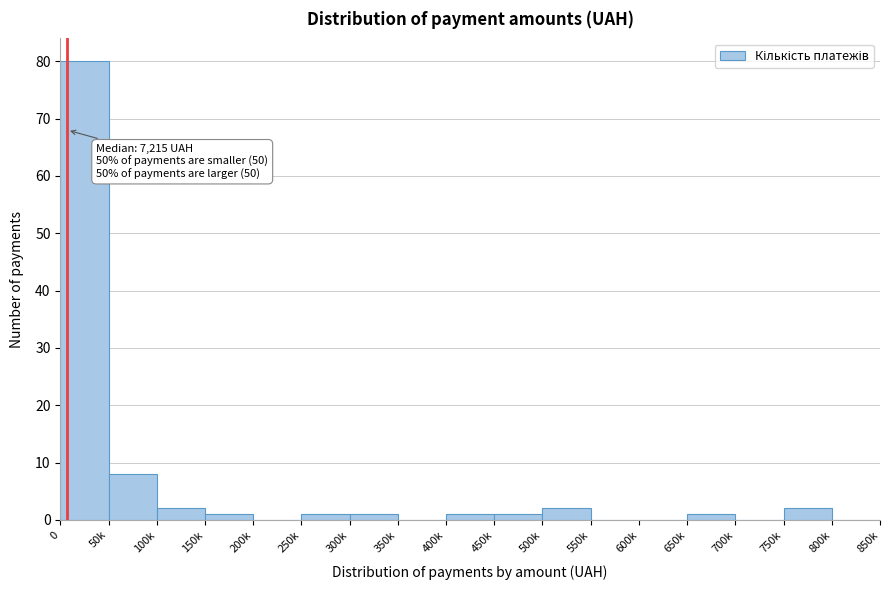

Reading left to right, list all the values displayed in this chart.

0=80	50k=8	100k=2	150k=1	200k=0	250k=1	300k=1	350k=0	400k=1	450k=1	500k=2	550k=0	600k=0	650k=1	700k=0	750k=2	800k=0